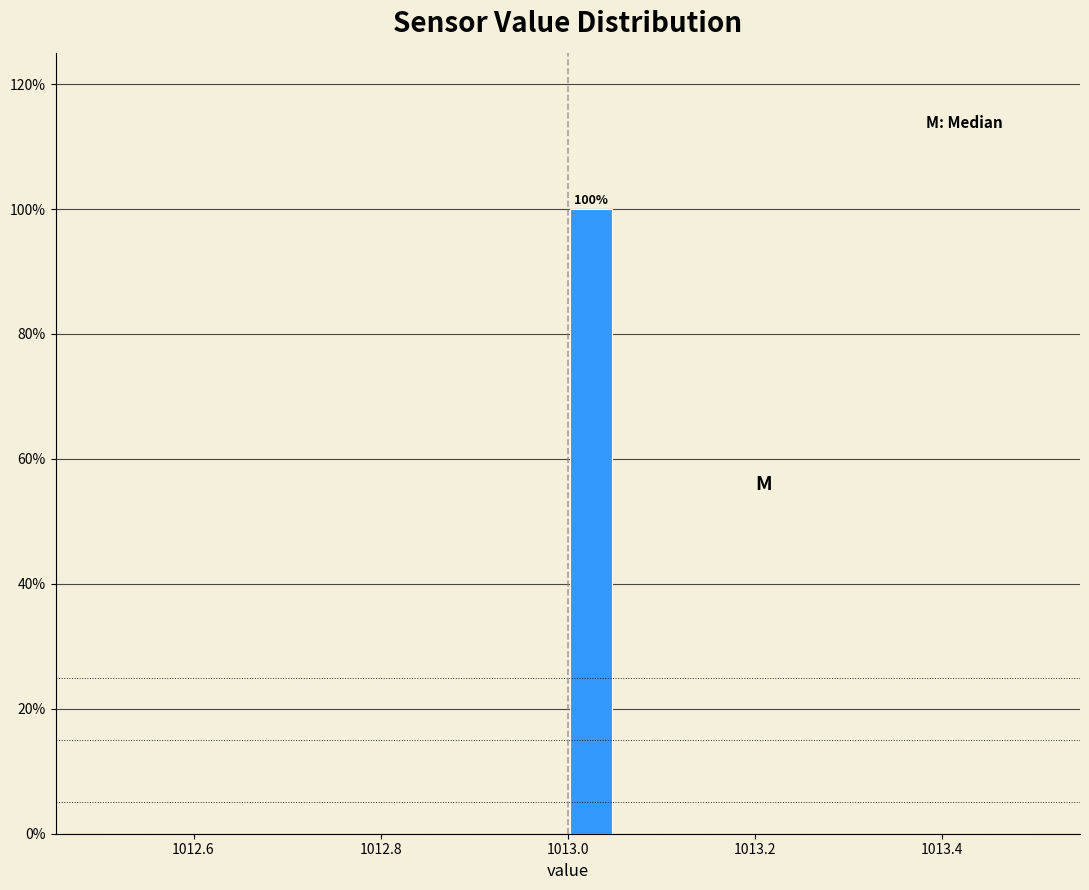

Around what value on the x-axis is the tallest bar? Give the approximate position of its centre, as read against the axis.

1013.02